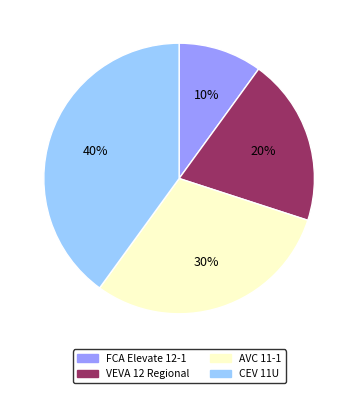

Is the sum of VEVA 12 Regional and FCA Elevate 12-1 greater than half?

No